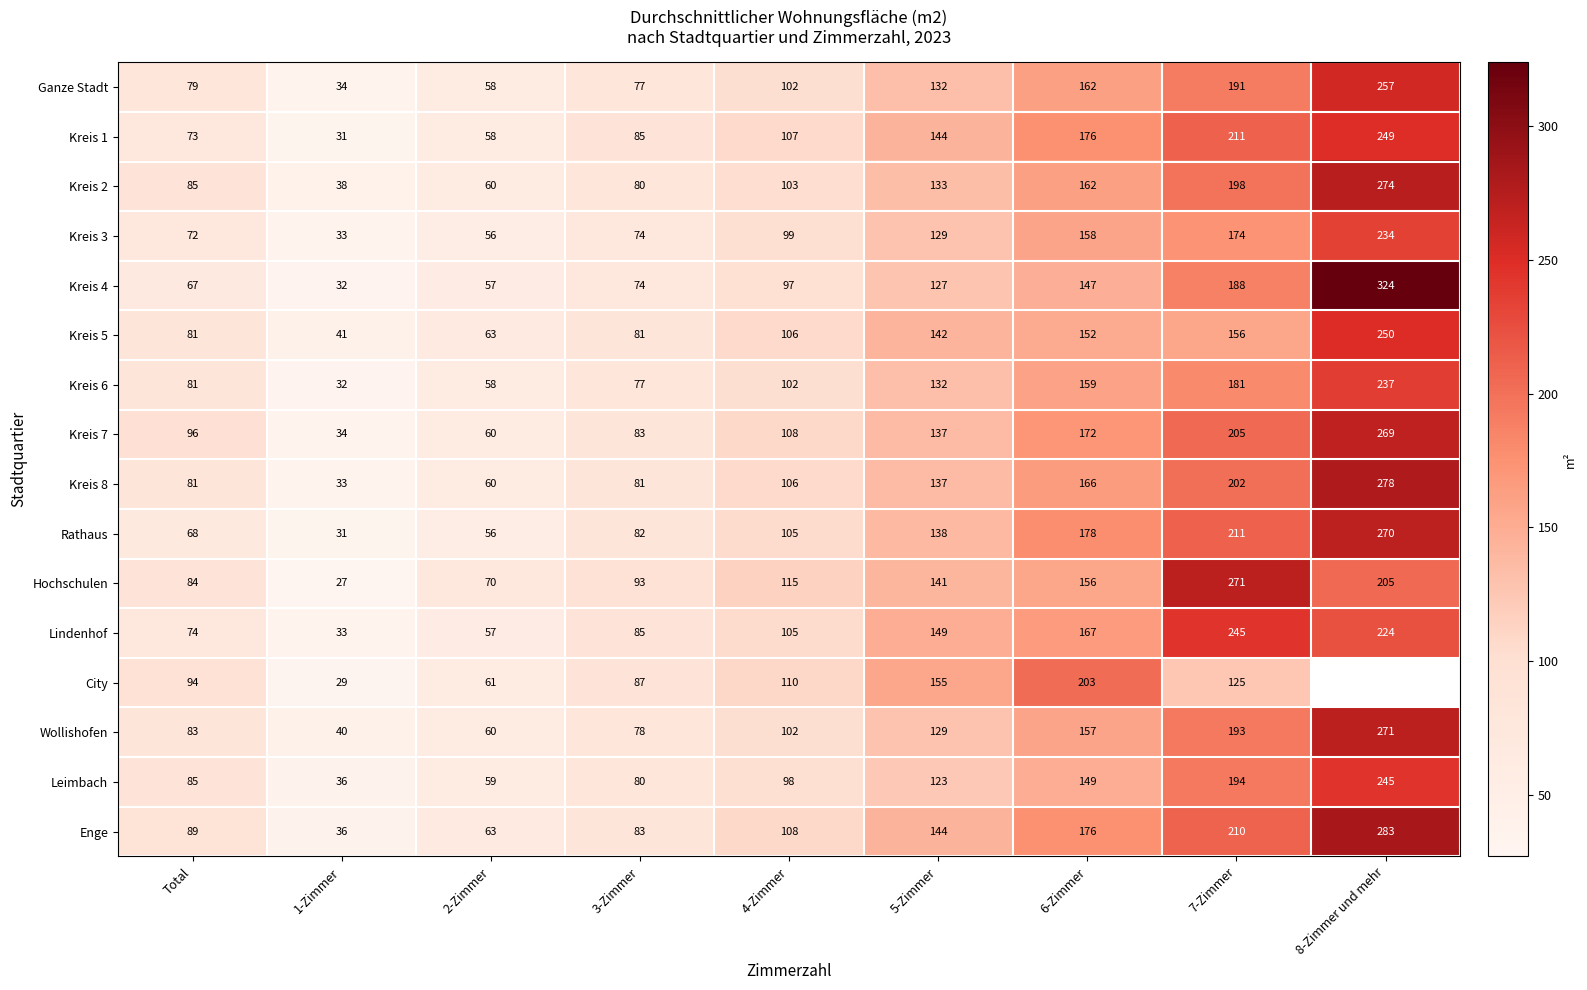

How many data points in Kreis 3 are less than 99?

4